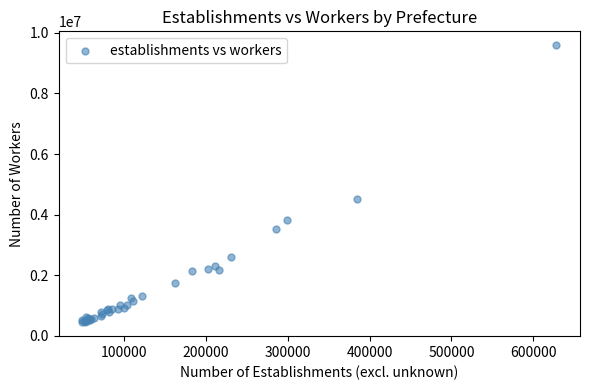

What Y value in the scatter plot is closest to 5019081?

4528208